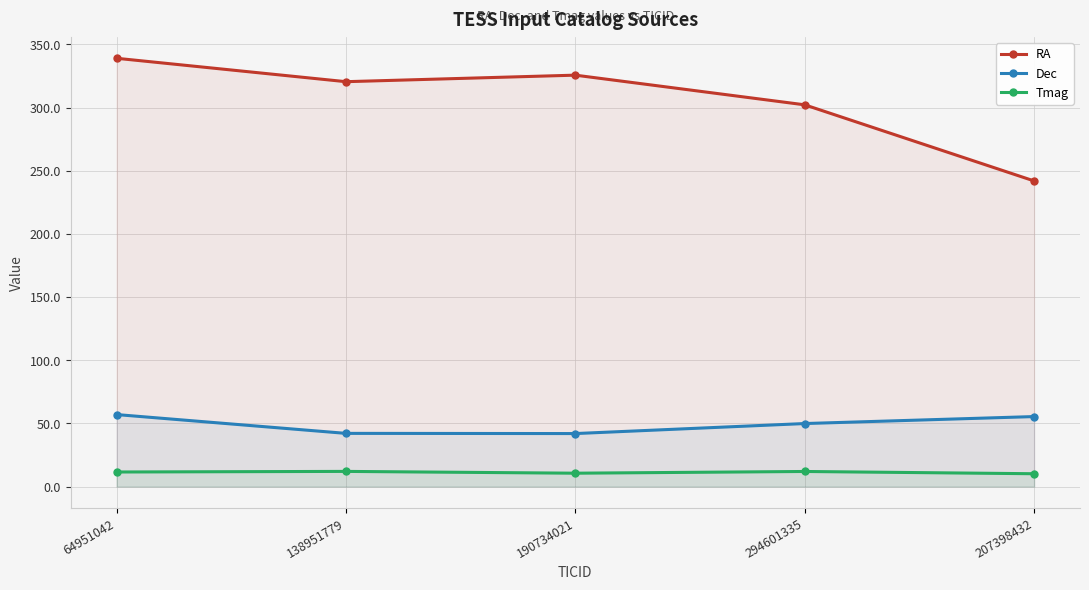

Reading left to right, extract all data points from this chart.

RA: 64951042=339.1	138951779=320.5	190734021=325.7	294601335=302.2	207398432=242.0
Dec: 64951042=57.0	138951779=42.1	190734021=42.0	294601335=49.9	207398432=55.4
Tmag: 64951042=11.6	138951779=12.0	190734021=10.6	294601335=12.0	207398432=10.2